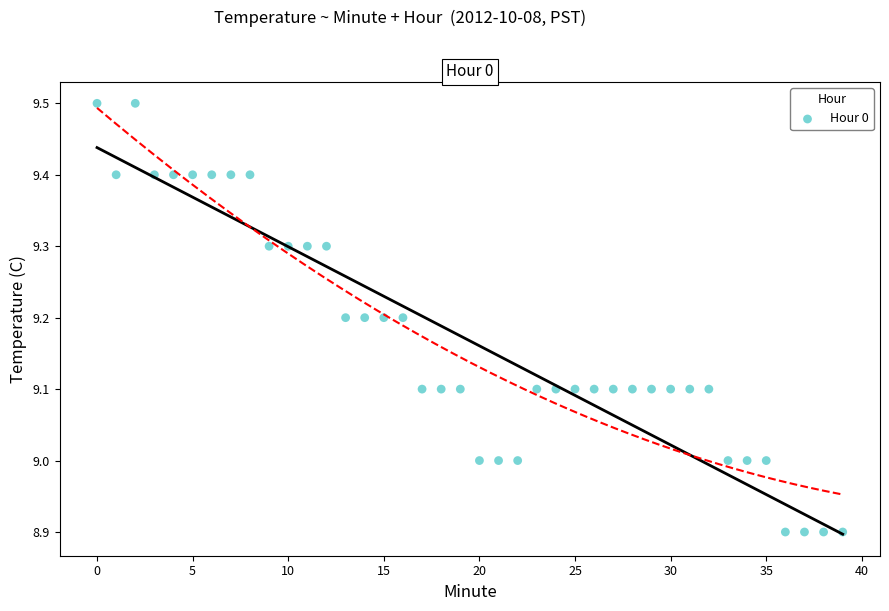

What is the range of Y values (max minus min)?

0.6